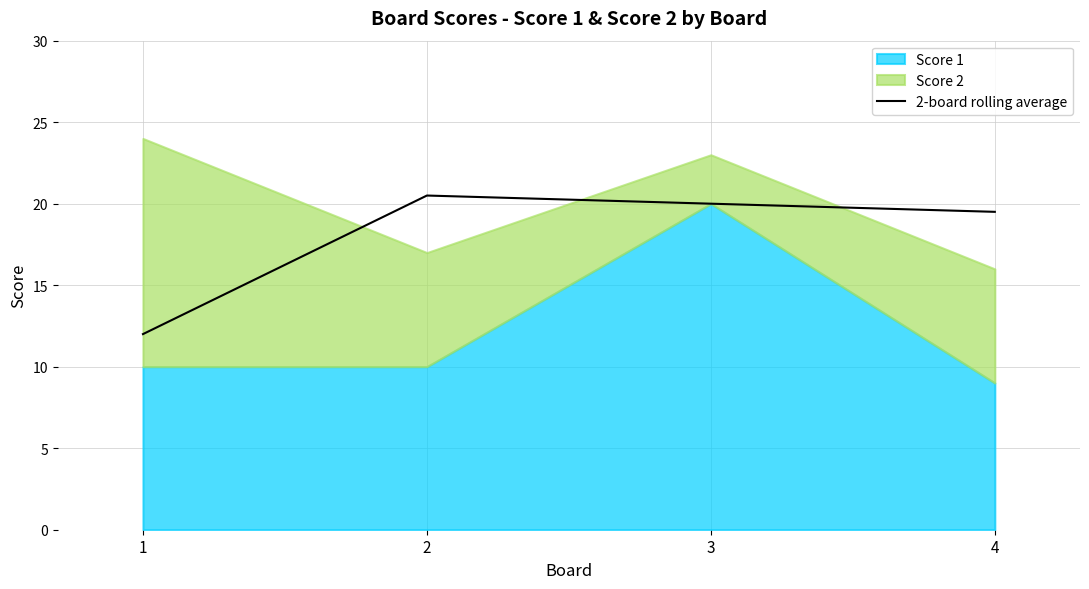

What is the value of the 1st point from the left?

12.0